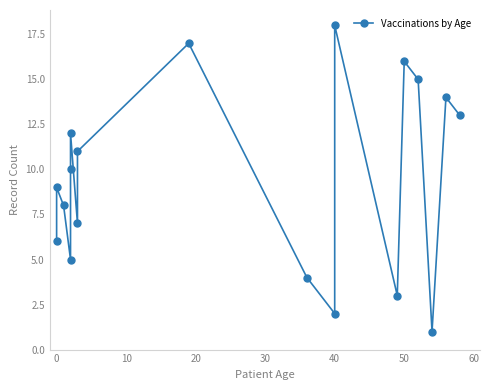

Reading left to right, list all the values displayed in this chart.

6	9	8	5	10	12	7	11	17	4	2	18	3	16	15	1	14	13